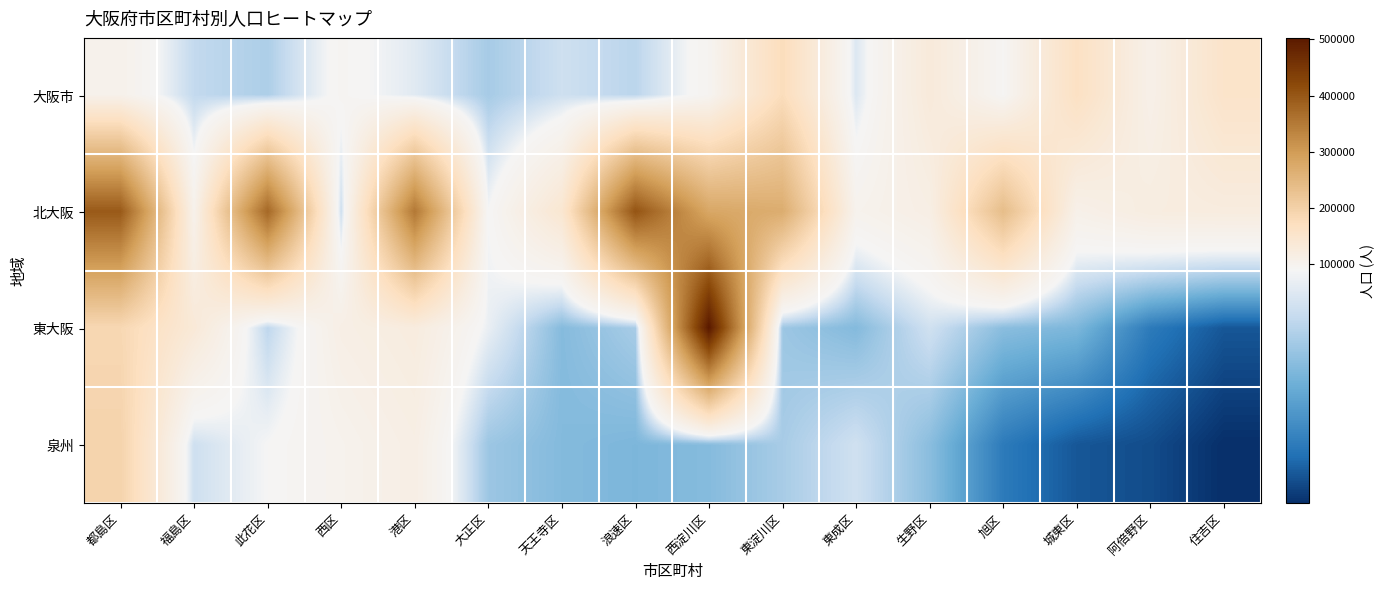

At how many categories does at least one series exceed 200239?

7